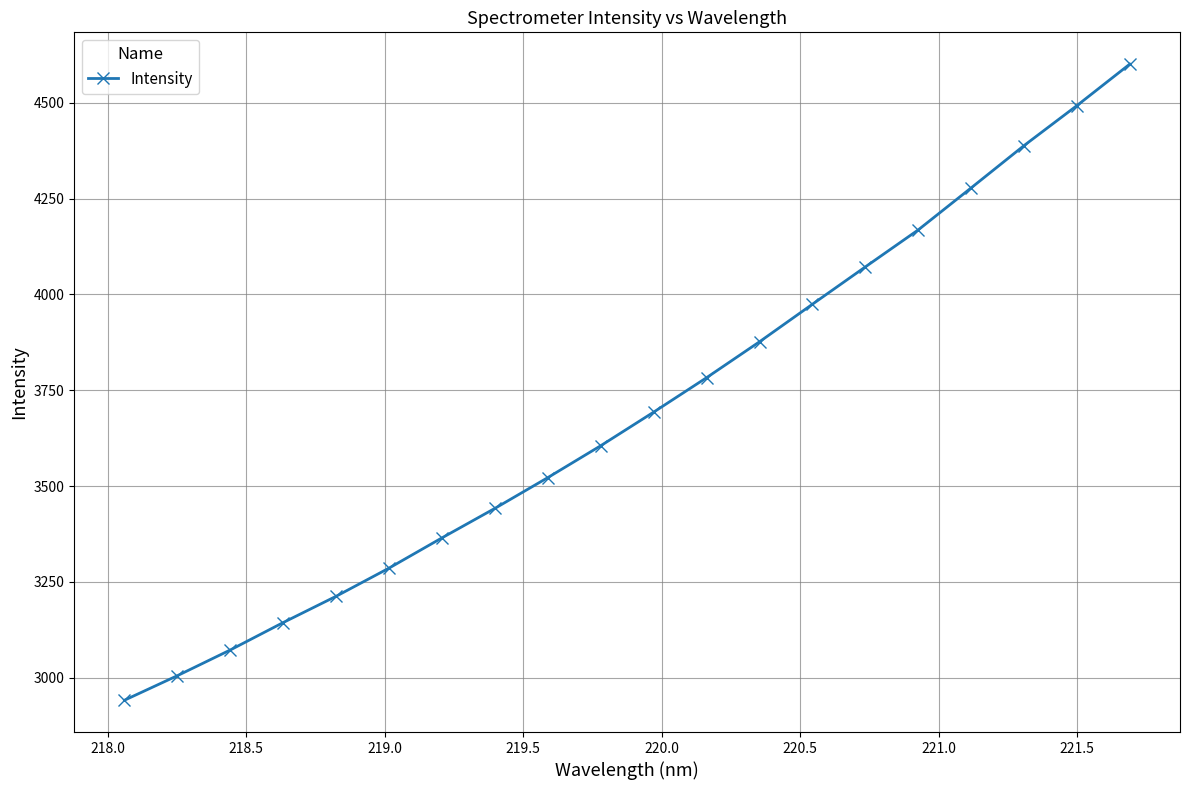

What is the value of the 3rd point from the left?

3072.1